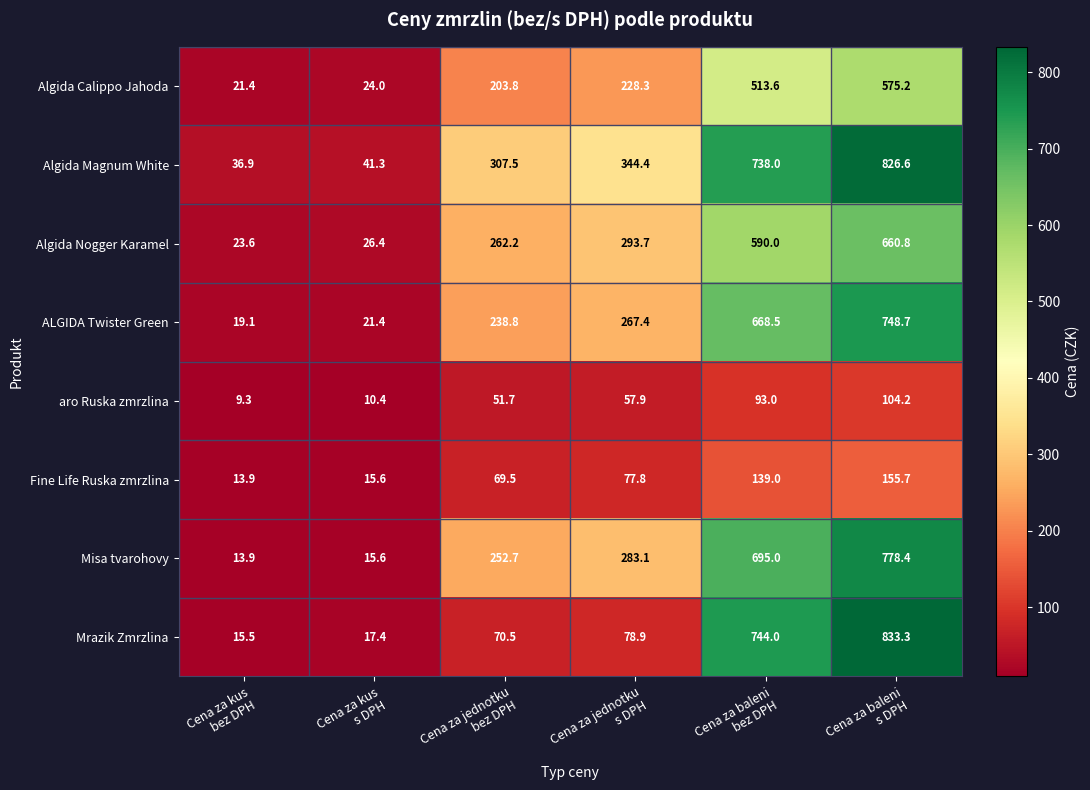

What is the greatest value displayed?

833.3